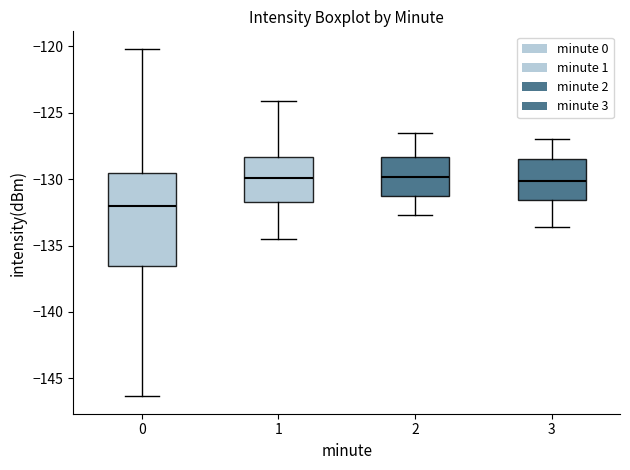

Which box is the tallest, from its lower edge to its upper edge?

0